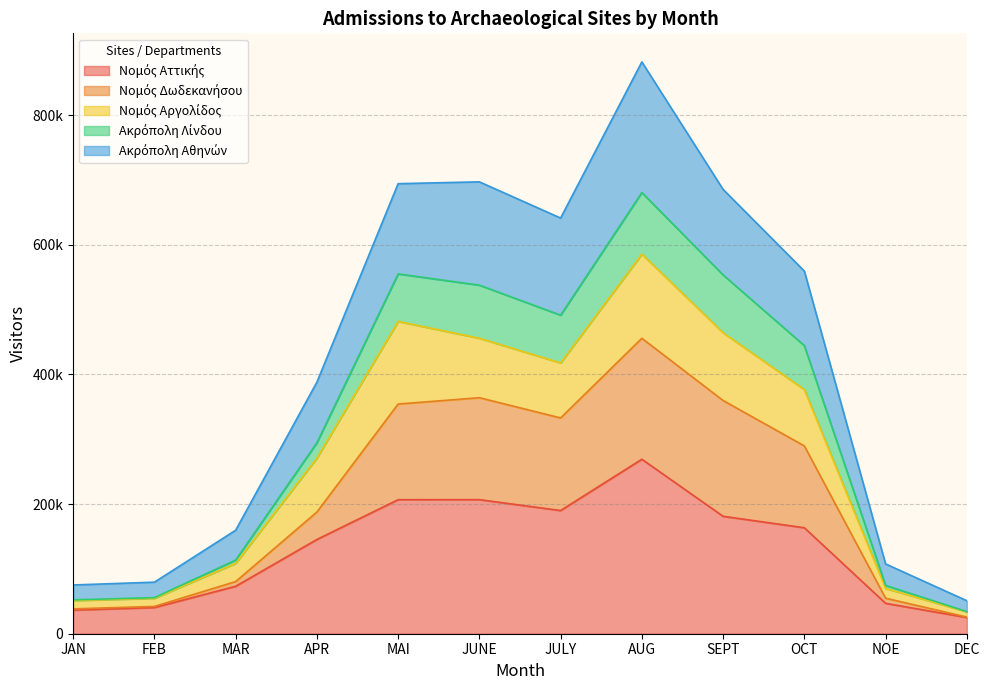

How many data points in Ακρόπολη Αθηνών are above 559530?

5